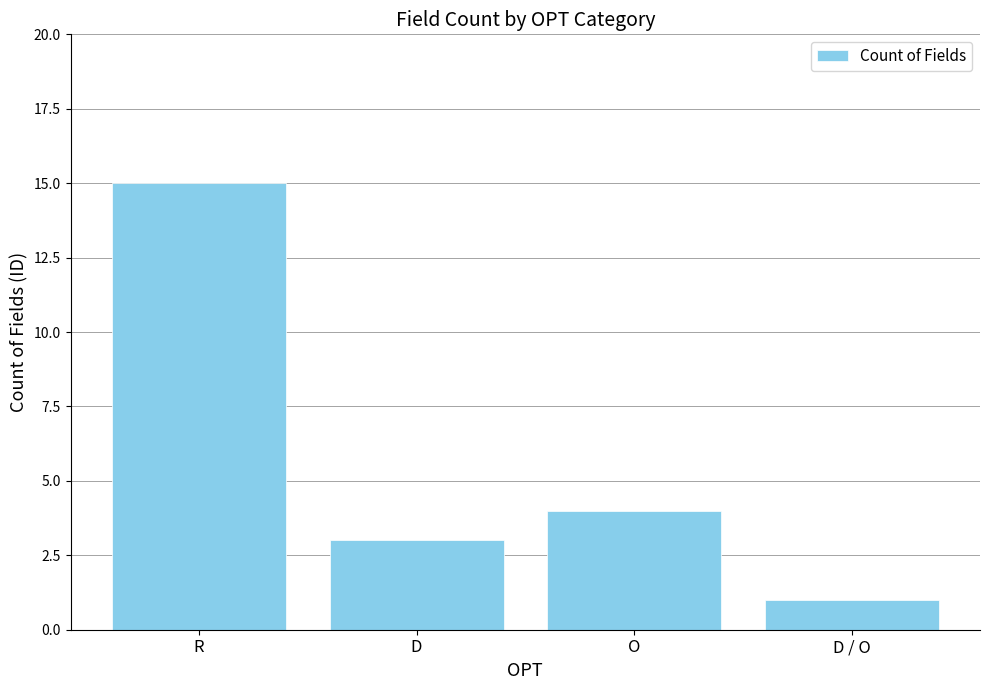

At which category does the chart reach its peak across all series?

R